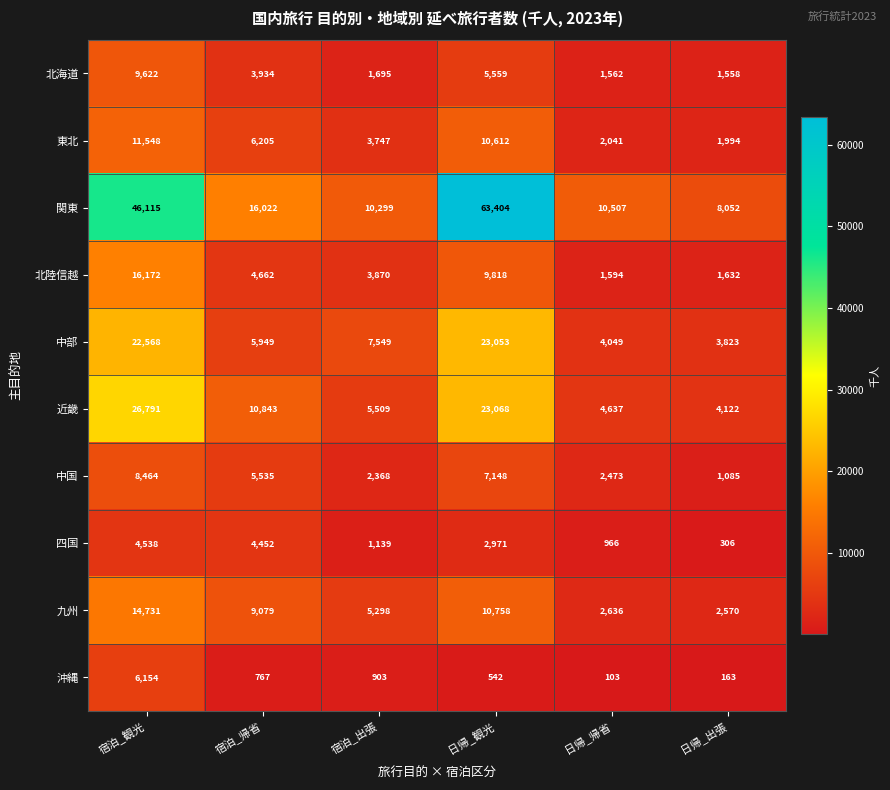

Read the 北海道 value at 日帰_出張.

1558